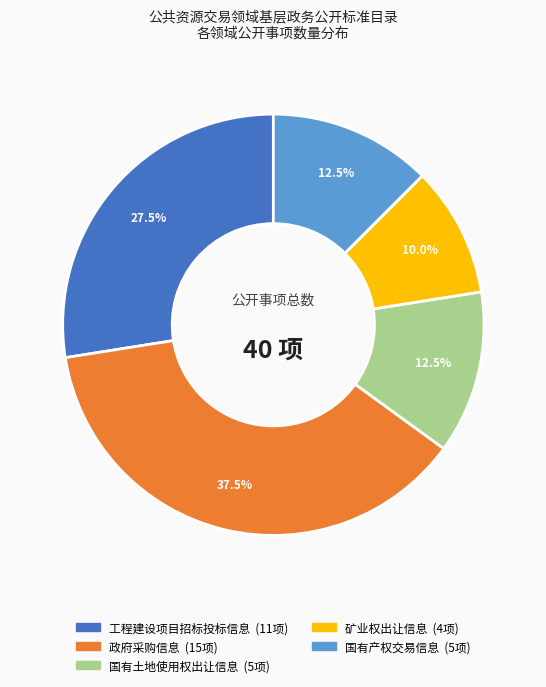

What is the largest slice in the pie chart?

政府采购信息